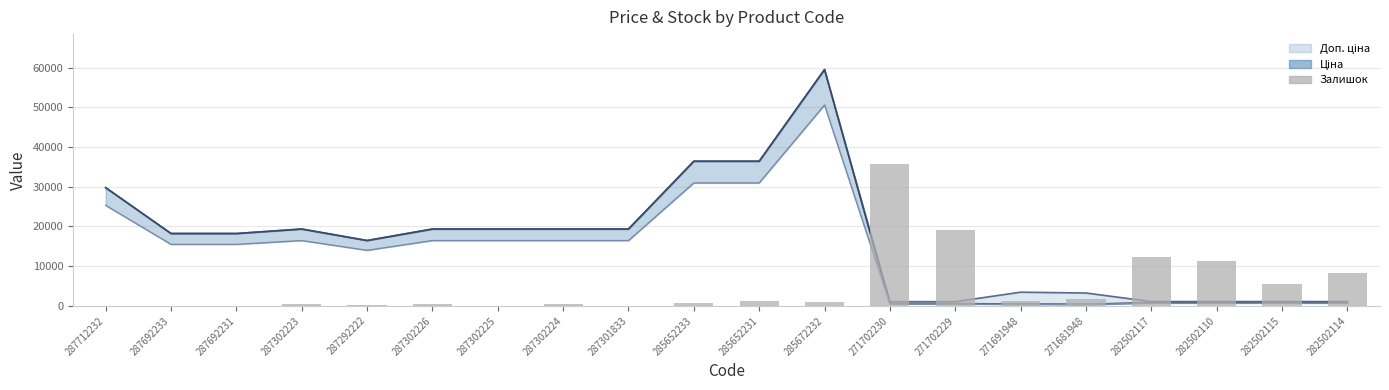

Where is the data nearest to the value 17828?

271702229